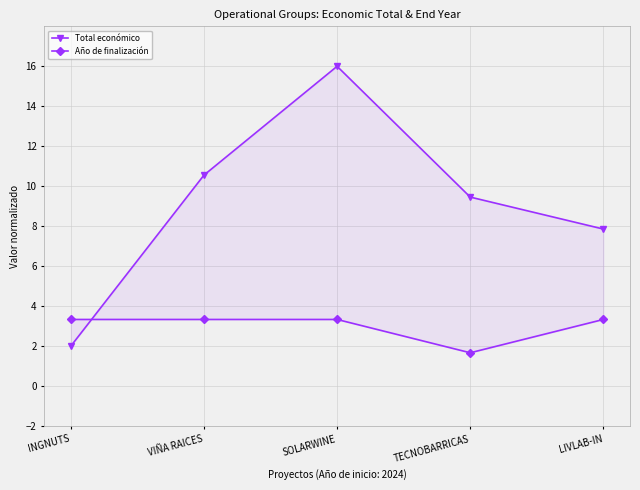

How many intersections are there between Total económico and Año de finalización?

1